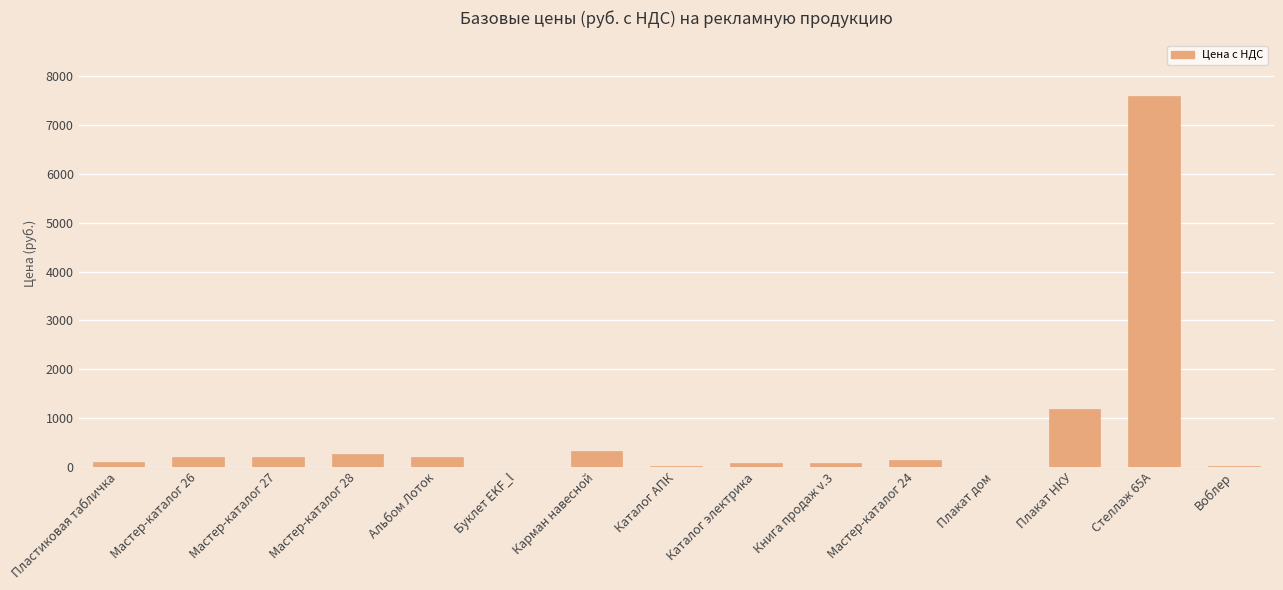

What is the greatest value displayed?

7600.0